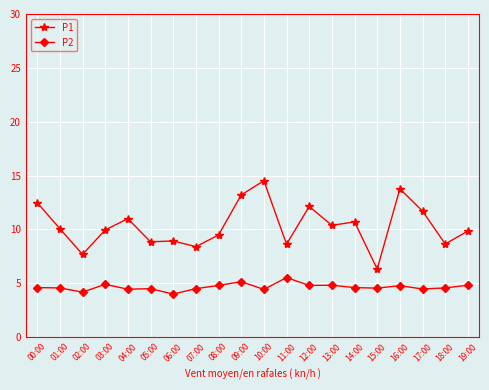

Rank the series by their maximum value, from lowest to highest.

P2, P1